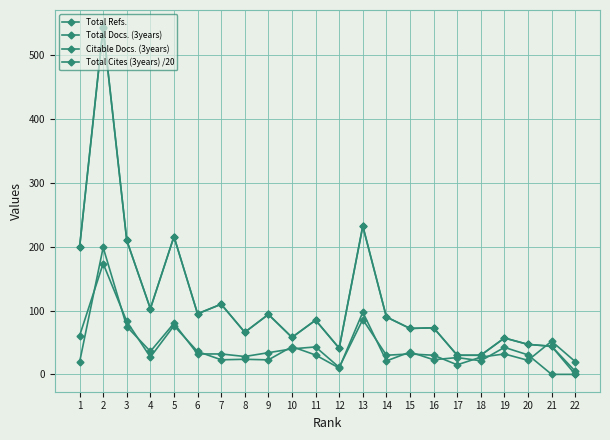

What is the sum of the Citable Docs. (3years) values at 20 and 17?

77.0